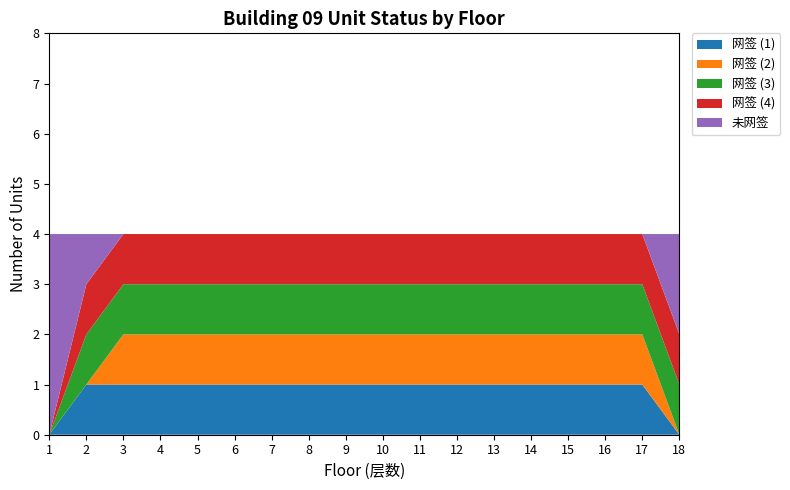

Reading left to right, what are all the values shown in this chart?

网签 (1): 0	1	1	1	1	1	1	1	1	1	1	1	1	1	1	1	1	0
网签 (2): 0	0	1	1	1	1	1	1	1	1	1	1	1	1	1	1	1	0
网签 (3): 0	1	1	1	1	1	1	1	1	1	1	1	1	1	1	1	1	1
网签 (4): 0	1	1	1	1	1	1	1	1	1	1	1	1	1	1	1	1	1
未网签: 4	1	0	0	0	0	0	0	0	0	0	0	0	0	0	0	0	2